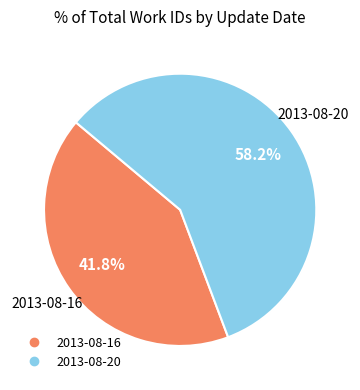

Which category accounts for the majority?

2013-08-20